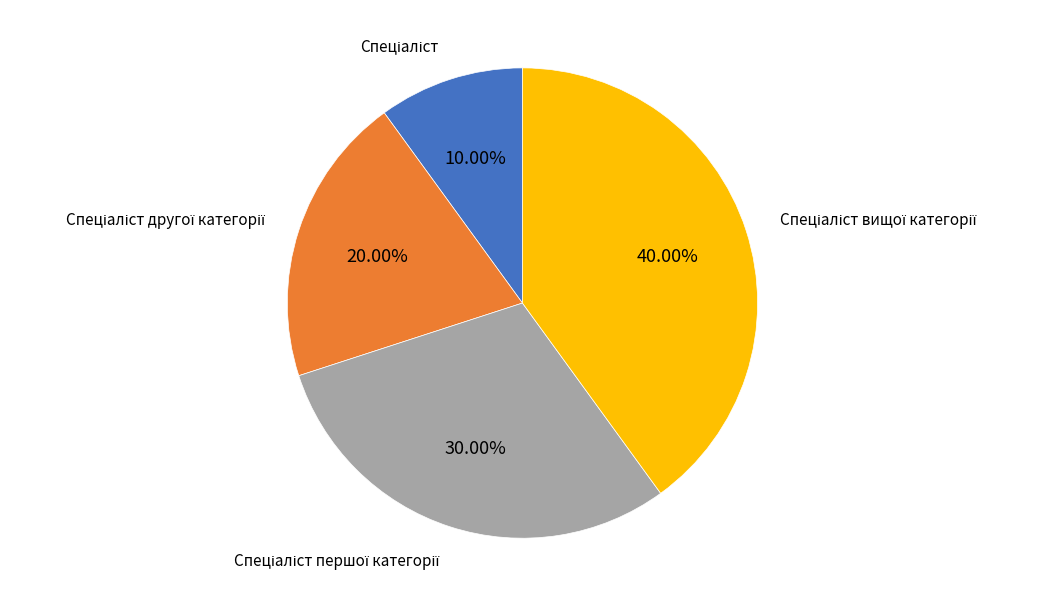

Is there any slice that represents more than half of the pie?

No